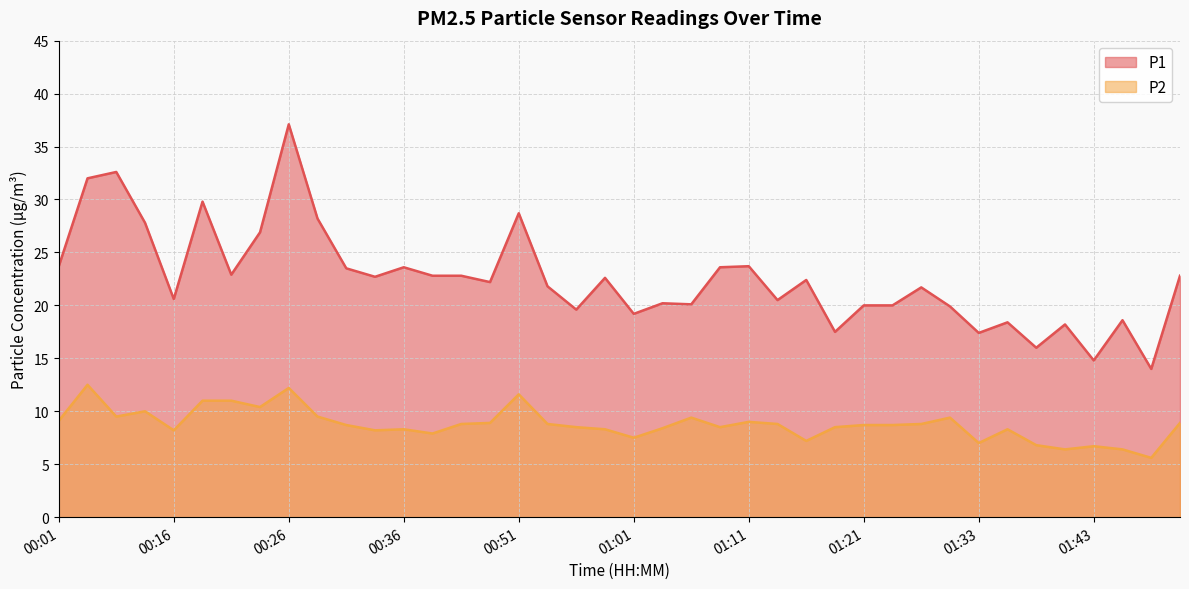

True or false: P1 has more than 1 points higher than both neighbors.

True